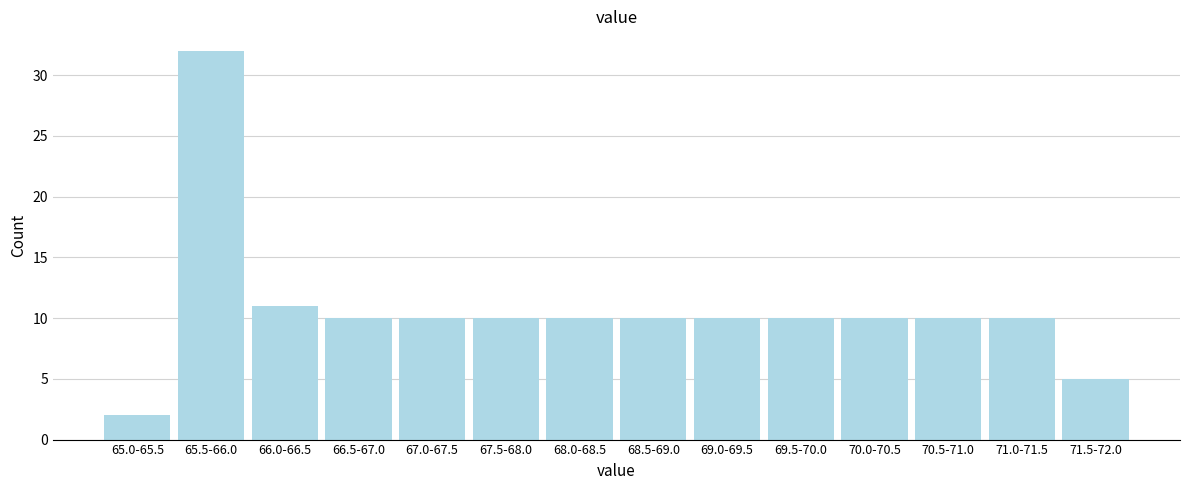

Reading left to right, list all the values displayed in this chart.

2	32	11	10	10	10	10	10	10	10	10	10	10	5